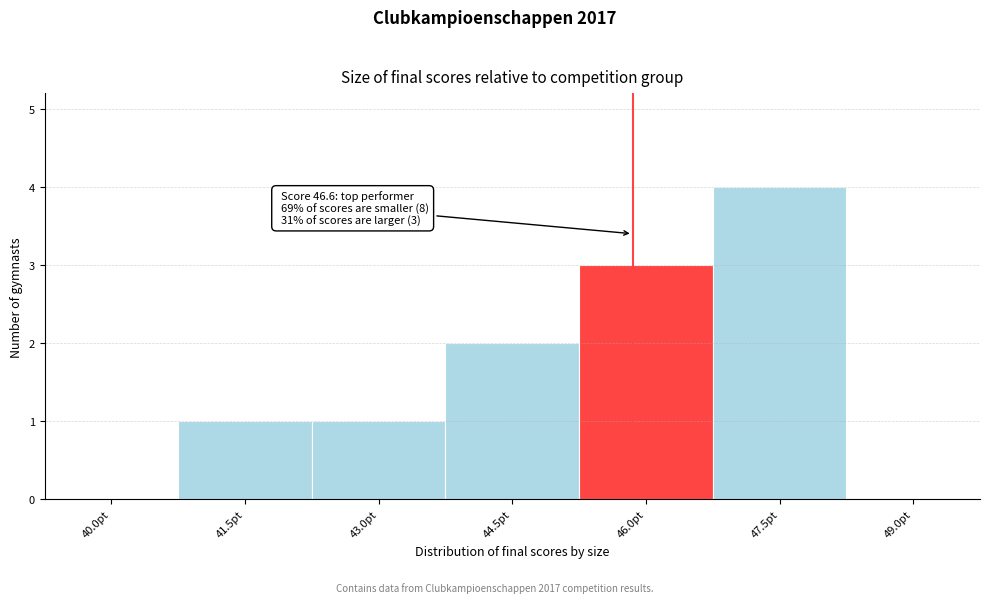

Reading right to left, what are all the values shown in this chart?

49.0pt=0	47.5pt=4	46.0pt=3	44.5pt=2	43.0pt=1	41.5pt=1	40.0pt=0